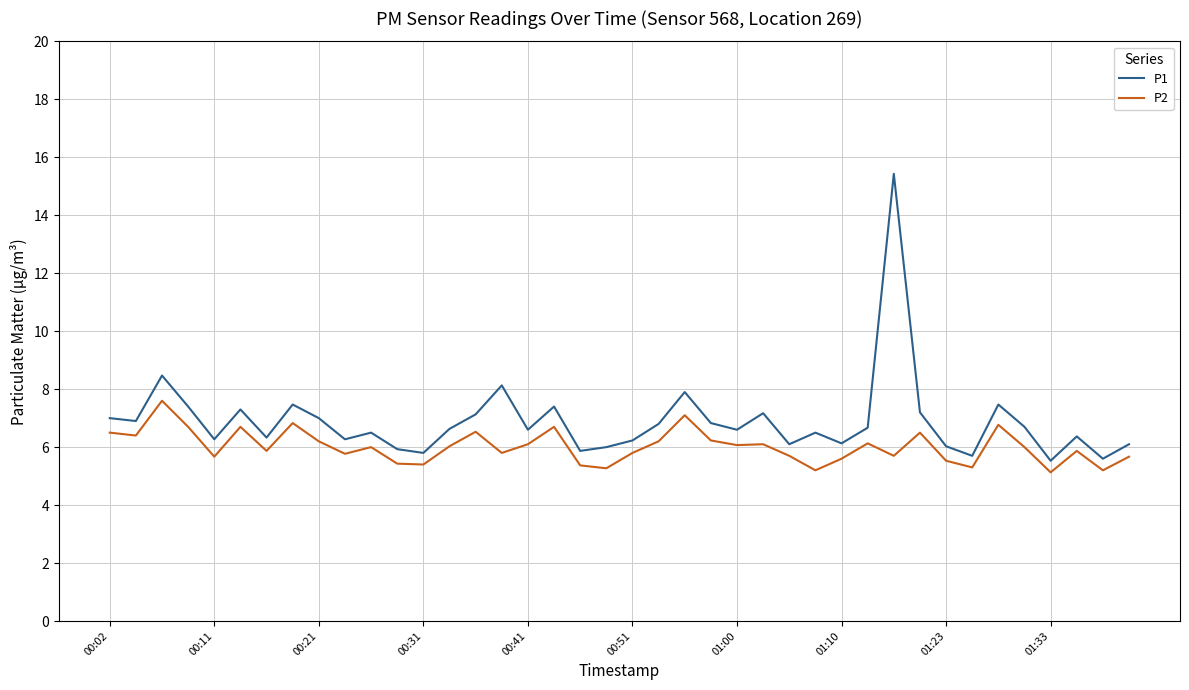

Is this an area chart (filled region under the line)?

No